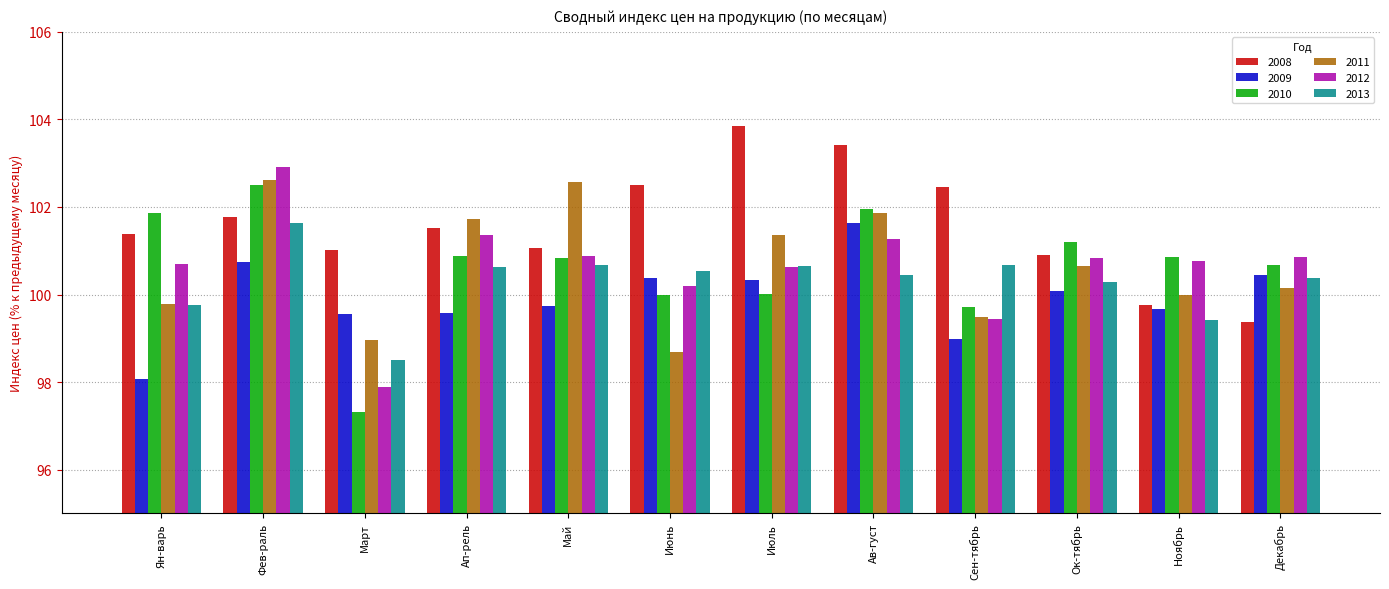

At which label does 2009 reach its minimum?

Ян-варь